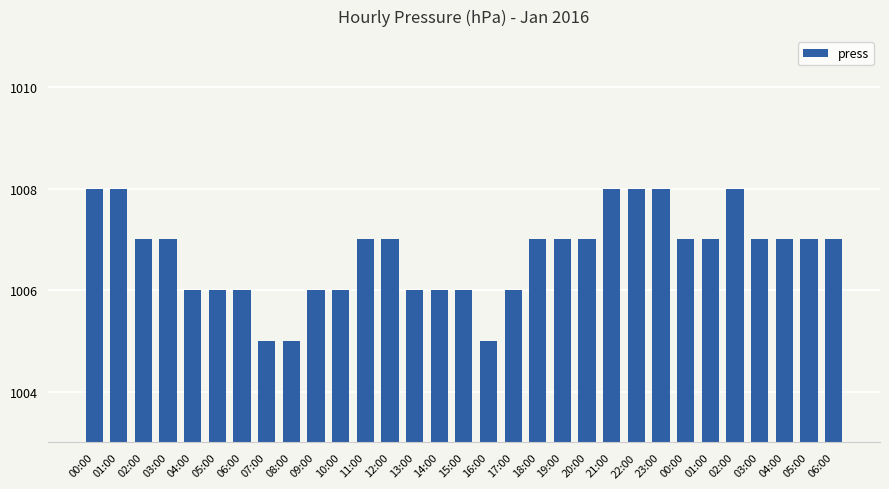

How many values are below 1007?

12